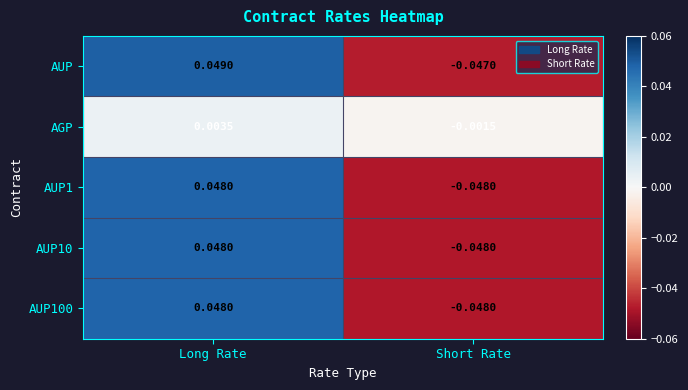

At which category is the sum across all series the highest?

Long Rate